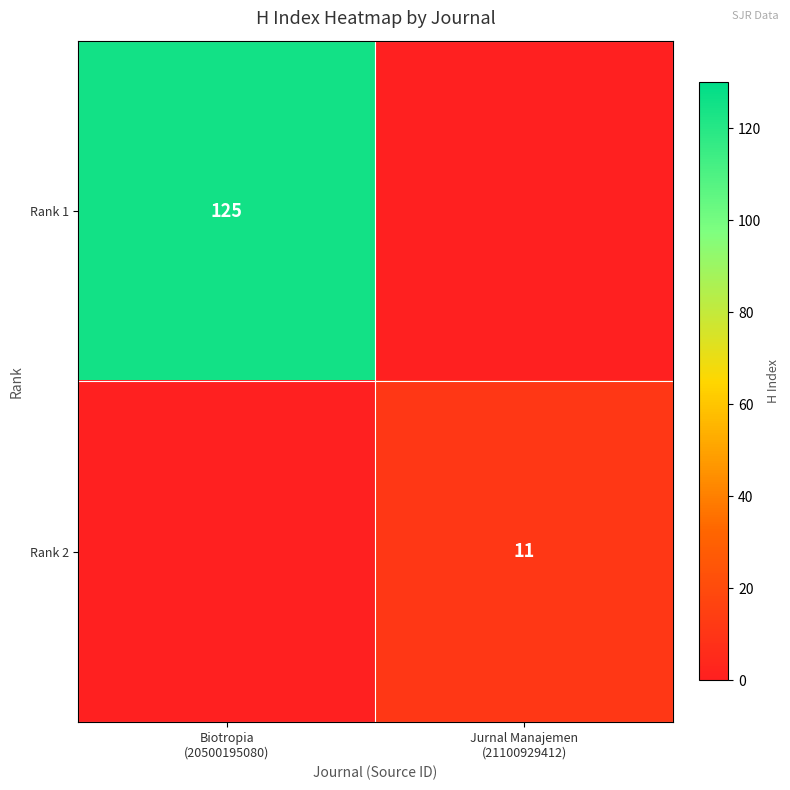

At Jurnal Manajemen (21100929412), list the series in order from smallest to largest.

Rank 1, Rank 2